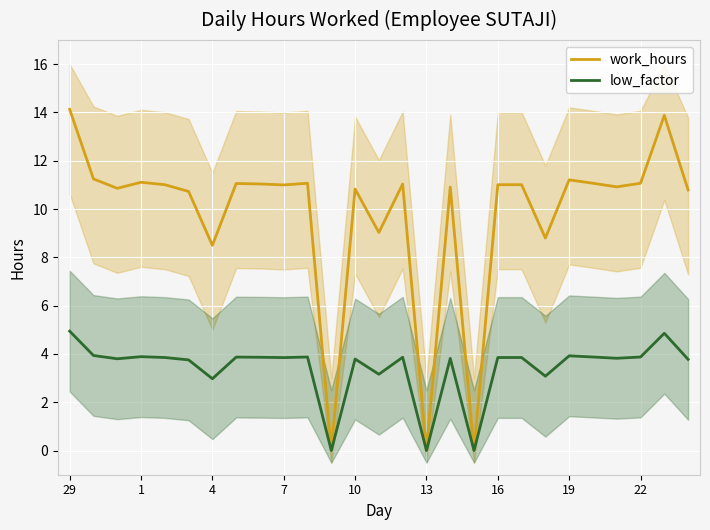

What are all the series names shown in the legend?

work_hours, low_factor